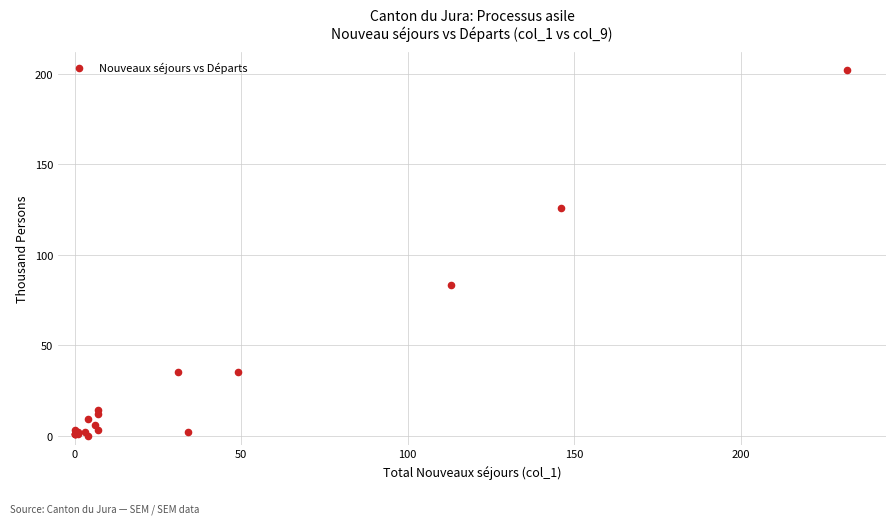

What Y value in the scatter plot is closest to 101?

83